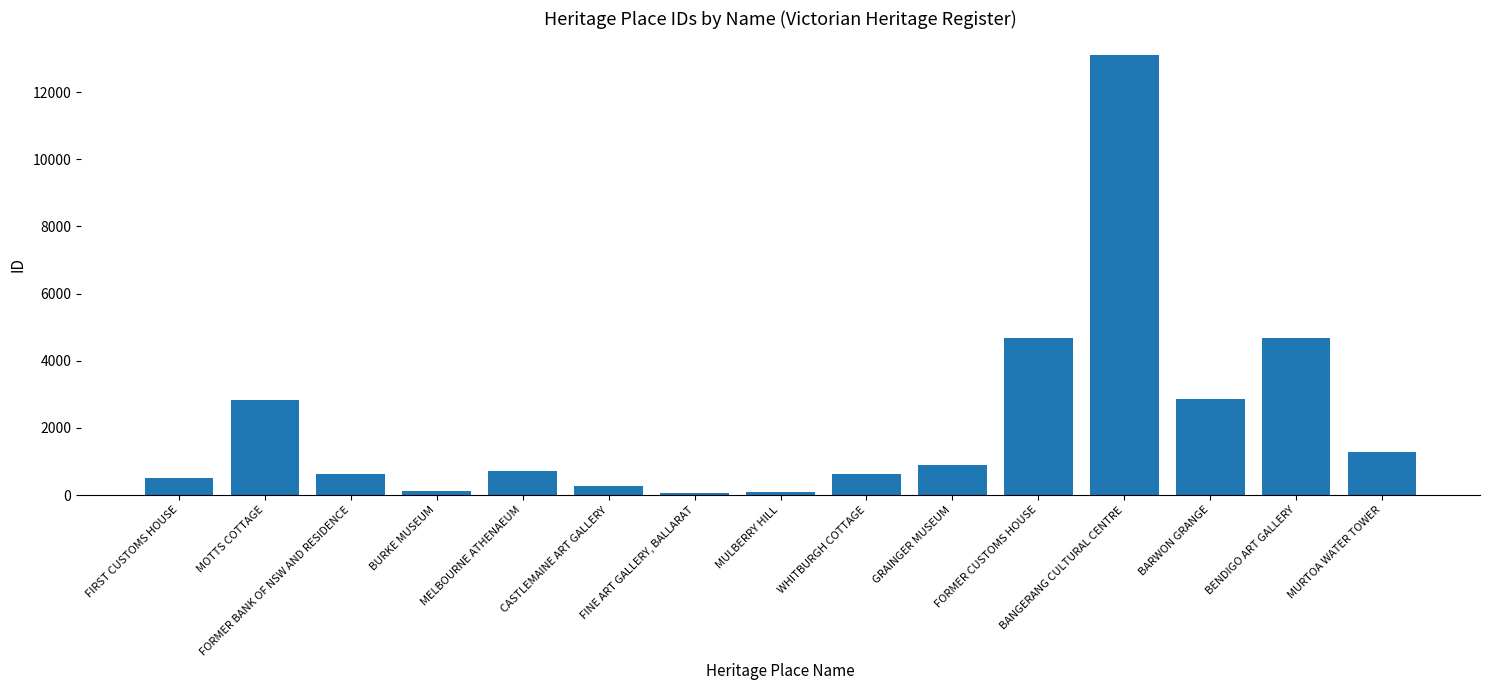

Where does the data first go above 726?

MOTTS COTTAGE